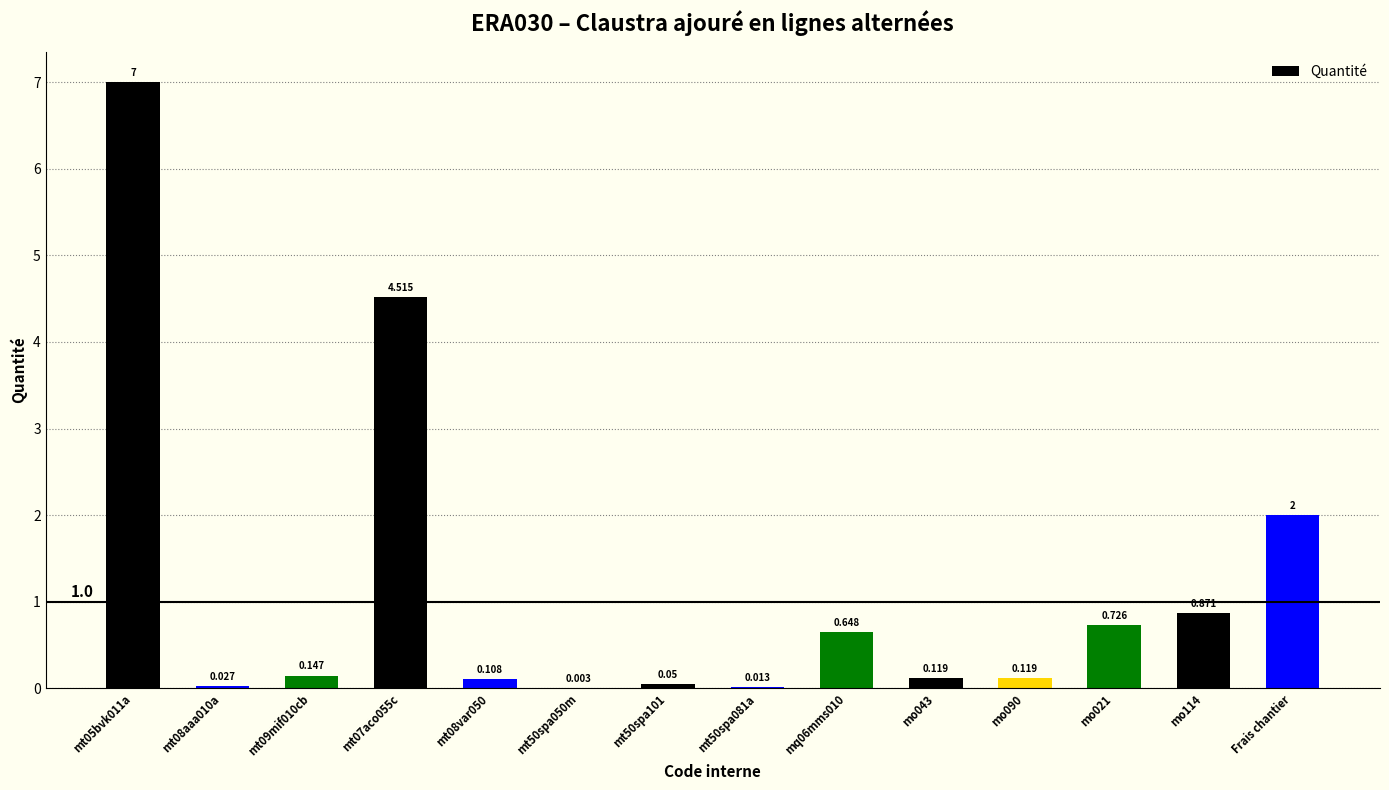

Between Frais chantier and mt50spa101, which is larger?

Frais chantier